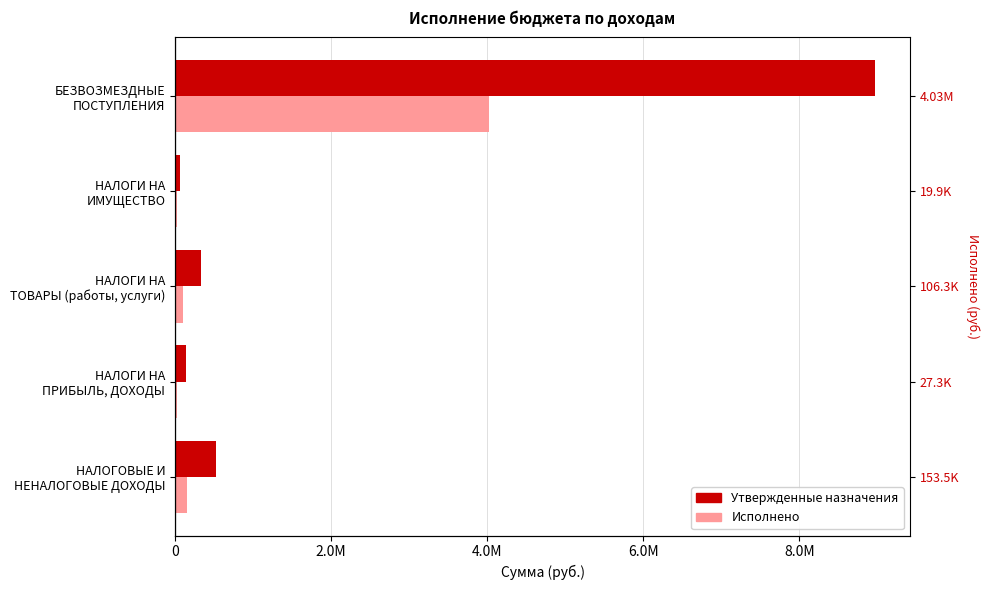

The Исполнено series shows 187648.7 at НАЛОГИ НА ТОВАРЫ (работы, услуги). True or false?

False